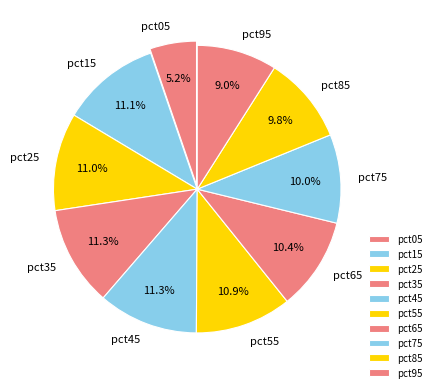

The pct25 slice represents 19% of the pie. True or false?

False